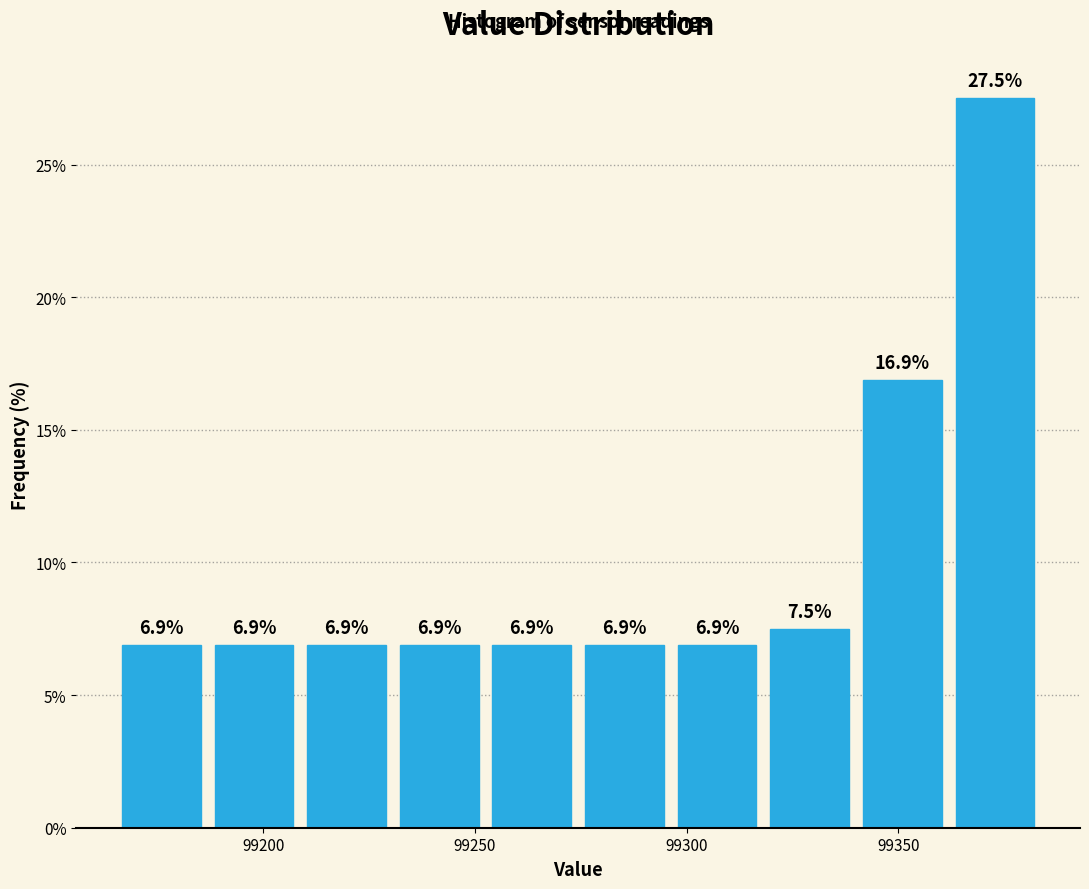

Reading left to right, transcribe this chart: for each bar, give the range it covers on the x-axis and its height. The bar edges are not printed on the chart, so give them approximately, as read against the axis.

99165 to 99185: 6.9
99185 to 99210: 6.9
99210 to 99230: 6.9
99230 to 99255: 6.9
99255 to 99275: 6.9
99275 to 99295: 6.9
99295 to 99320: 6.9
99320 to 99340: 7.5
99340 to 99360: 16.9
99360 to 99385: 27.5